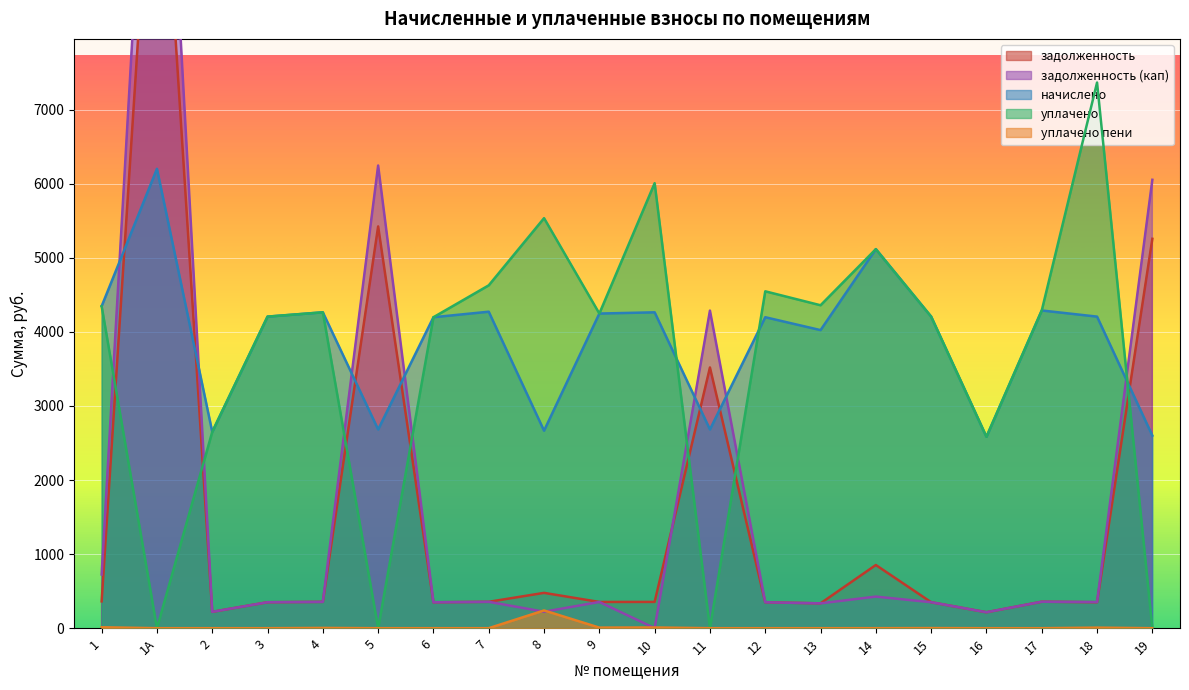

How many times do начислено and уплачено cross each other?

5